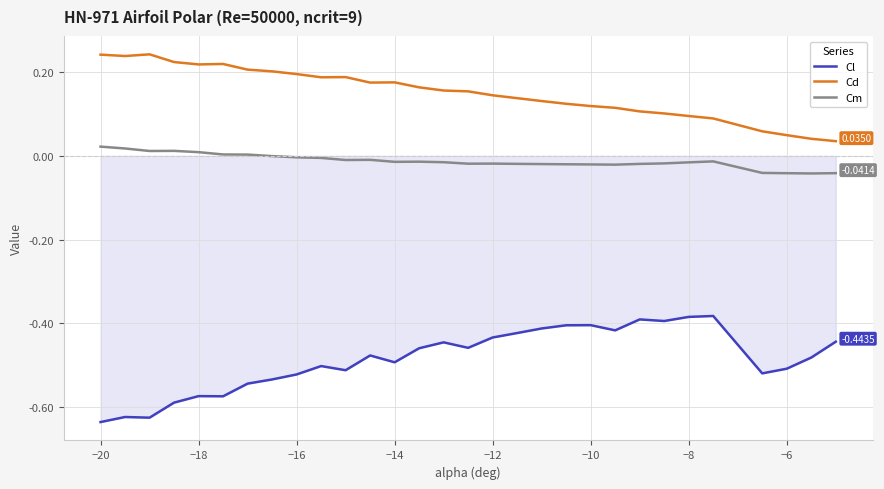

Rank the series by their average value, from highest to lowest.

Cd, Cm, Cl